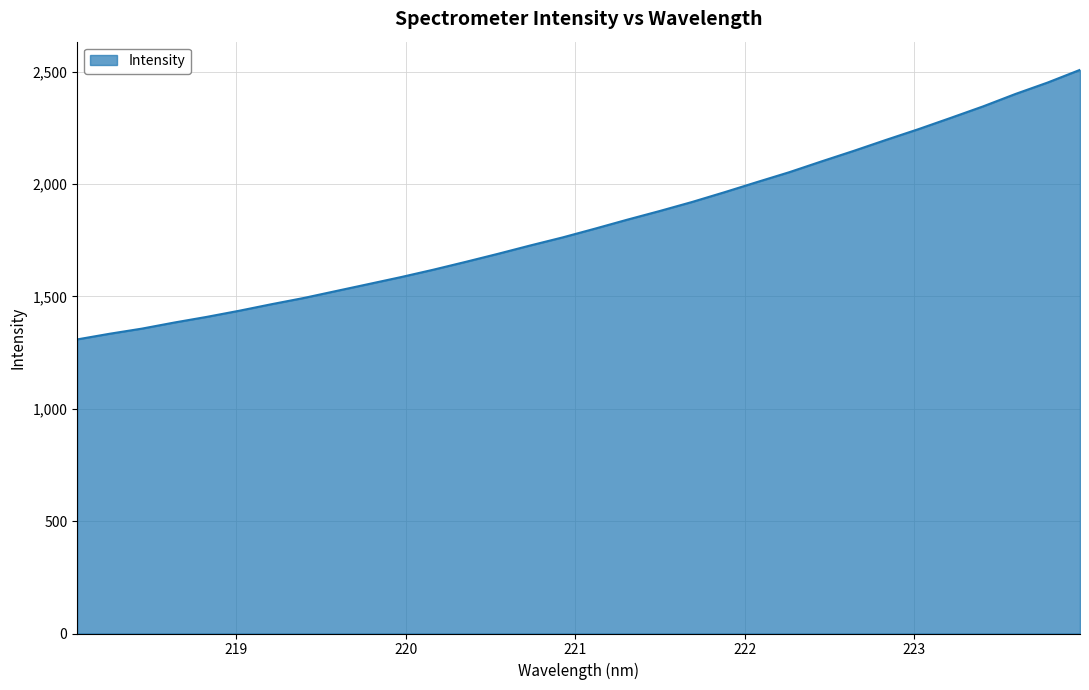

What is the greatest value displayed?

2507.7